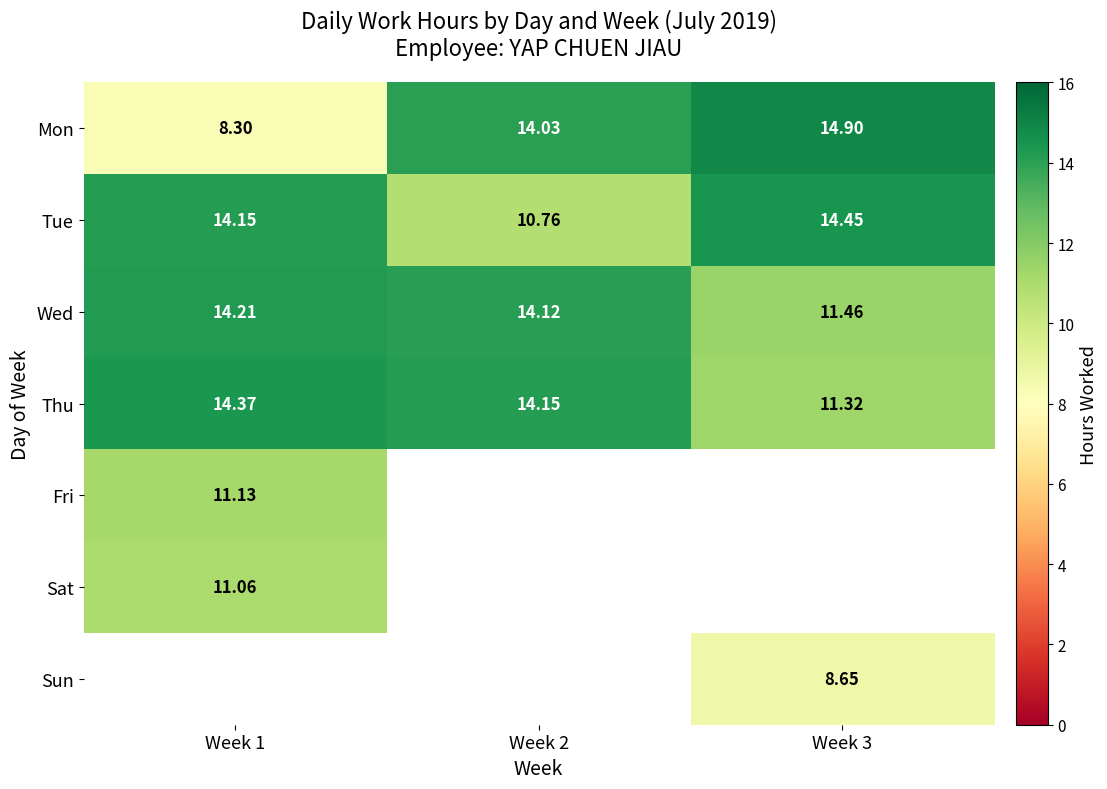

How many categories are shown in the chart?

3